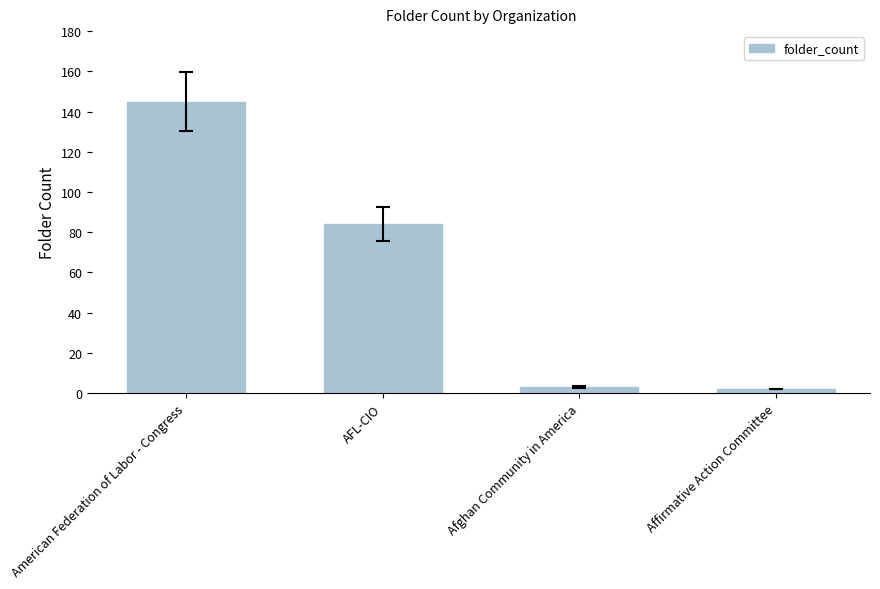

How many values are below 84?

2